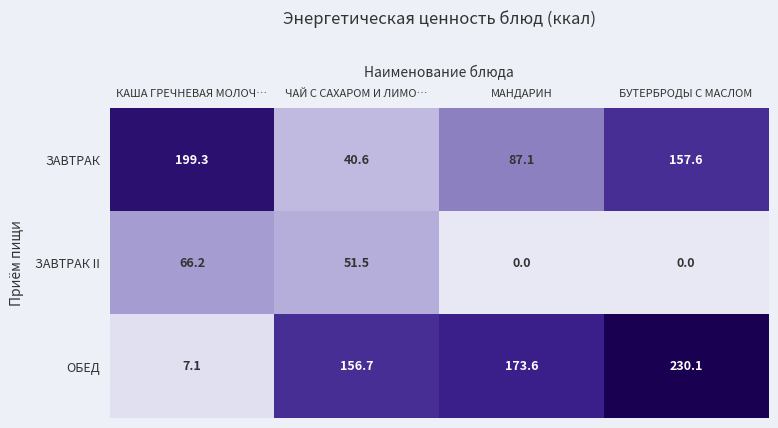

What is the average value of the ЗАВТРАК II series?

29.4